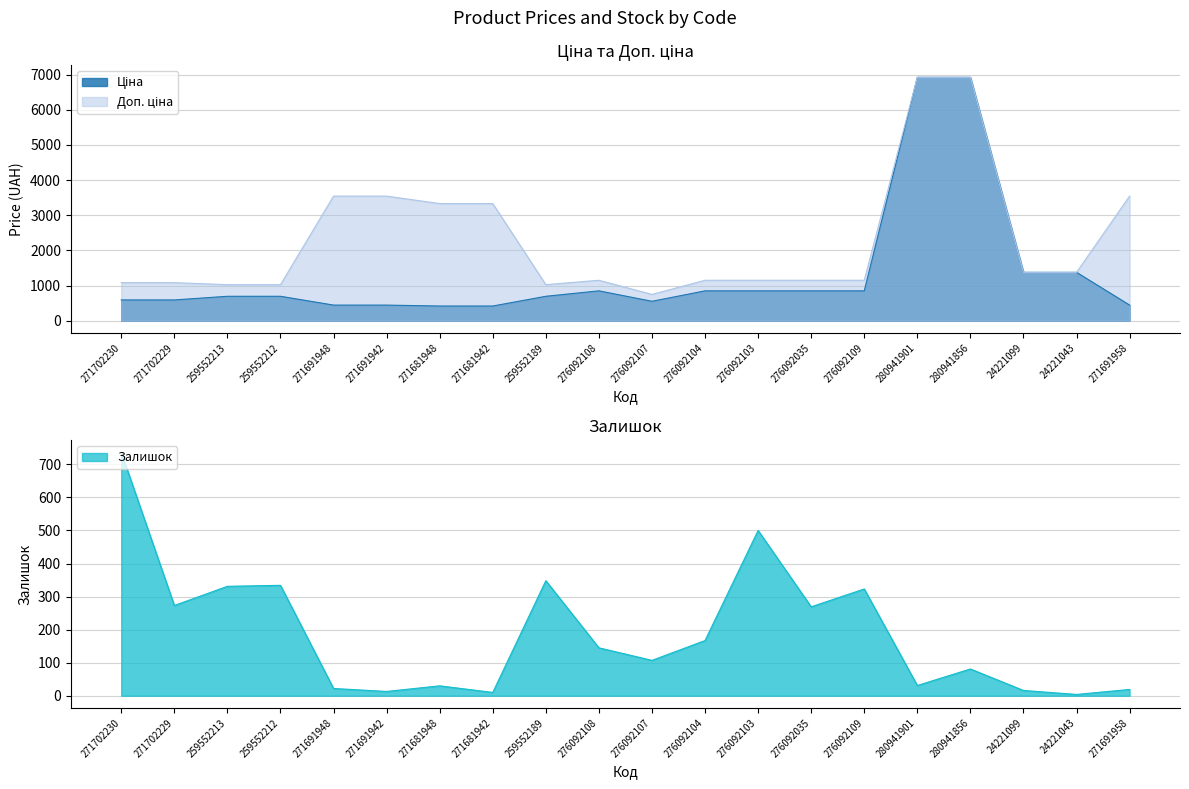

How many categories are shown in the chart?

20